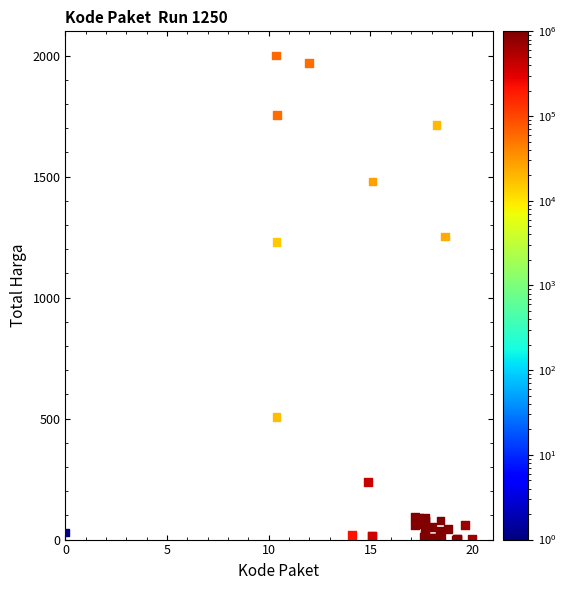

What Y value in the scatter plot is closest to 1000?

1228.5